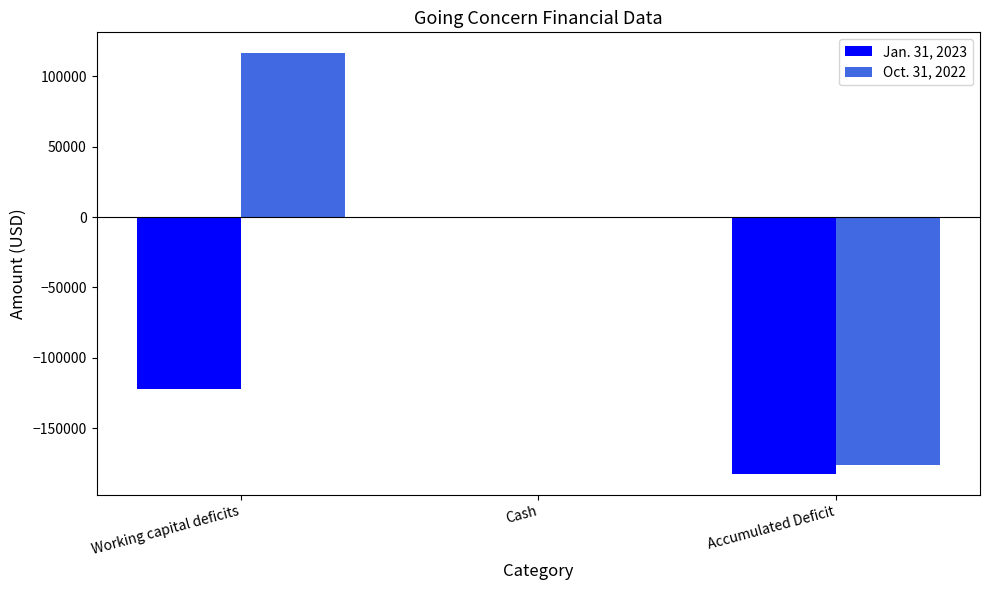

Is it true that Oct. 31, 2022 equals 0 at Cash?

True